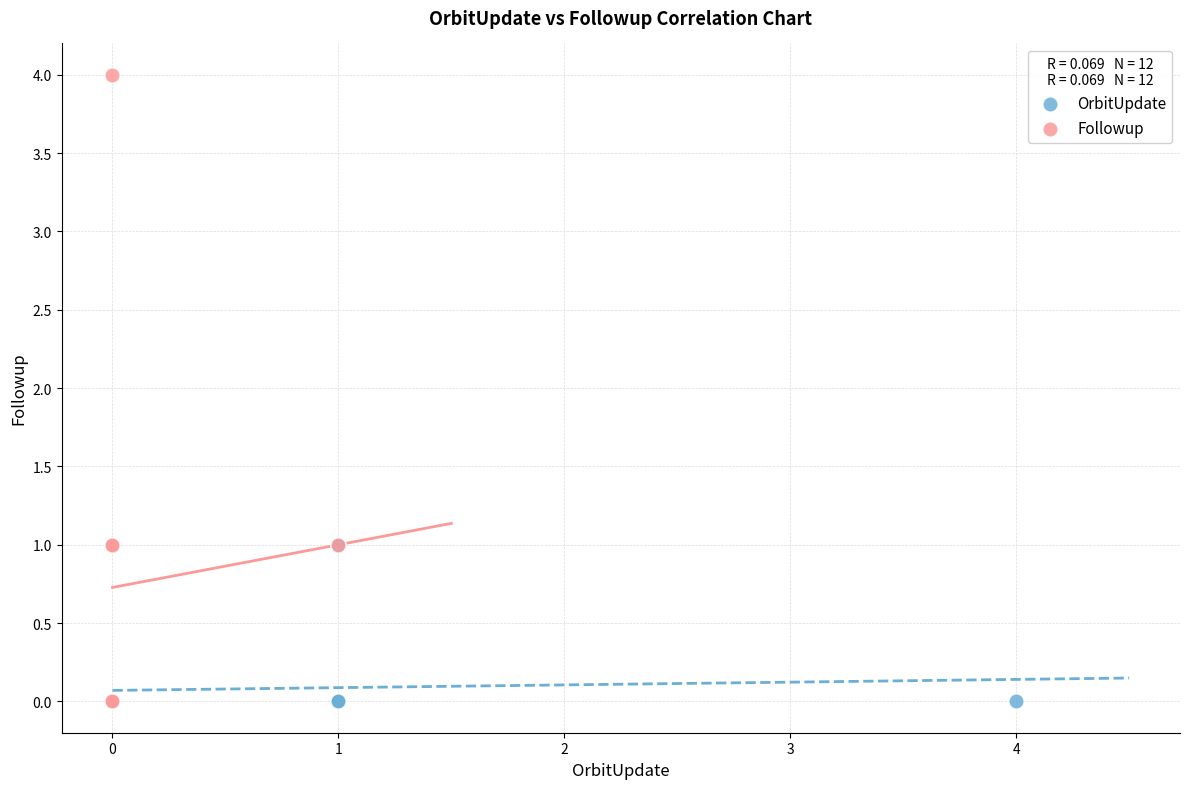

Which series reaches the maximum Y coordinate?

Followup